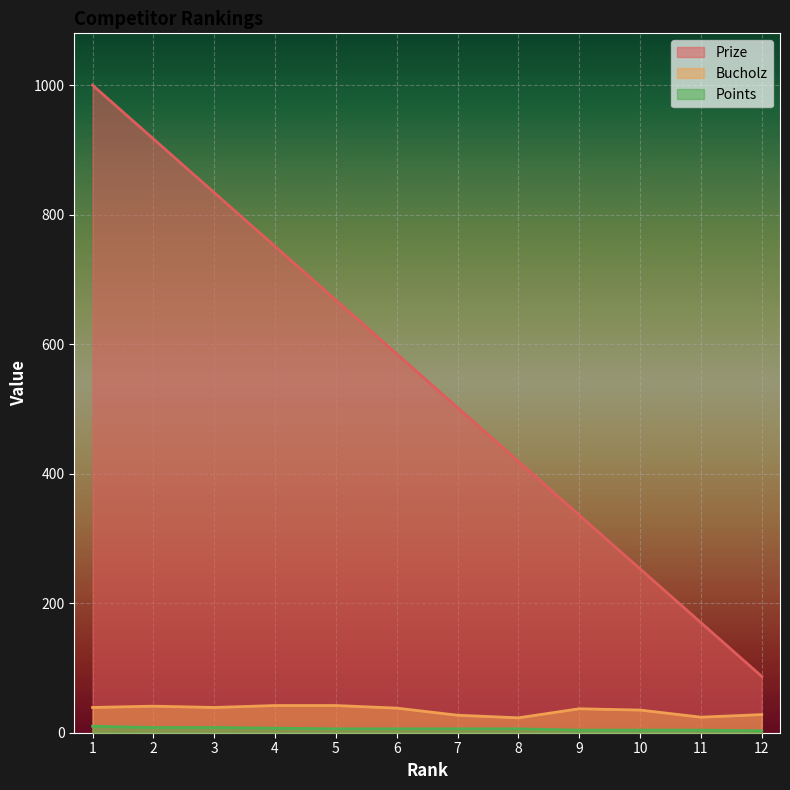

What is the value of the Points point at the 1st from the left?

10